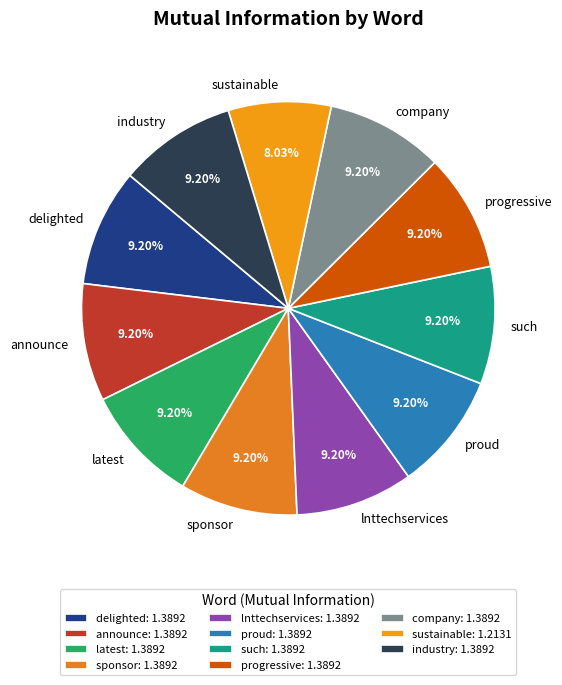

To the nearest percent, what percentage of the pie is latest?

9%